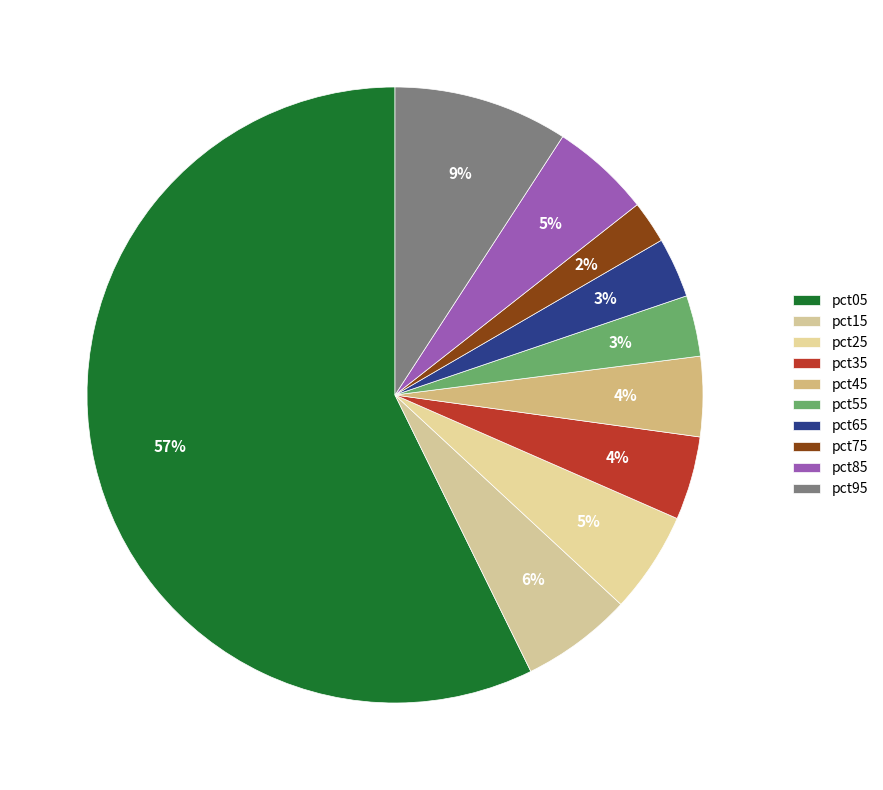

What is the majority slice?

pct05